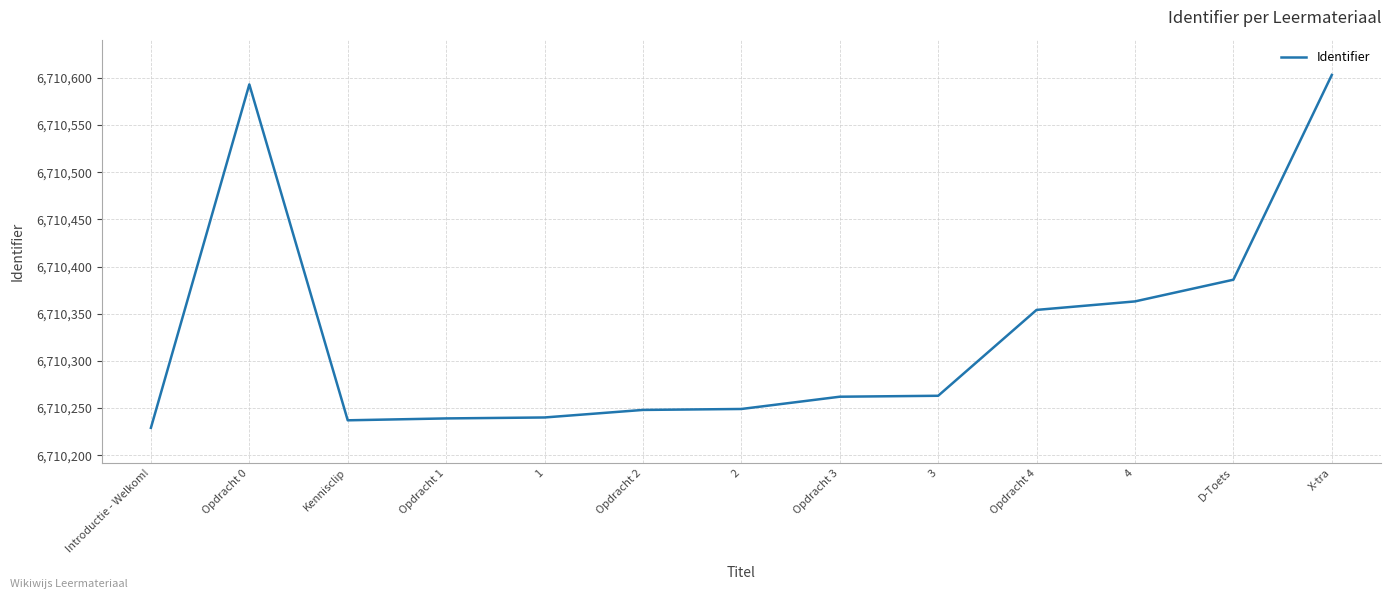

Approximately how many times larger is the value at X-tra compared to 4?

1.0